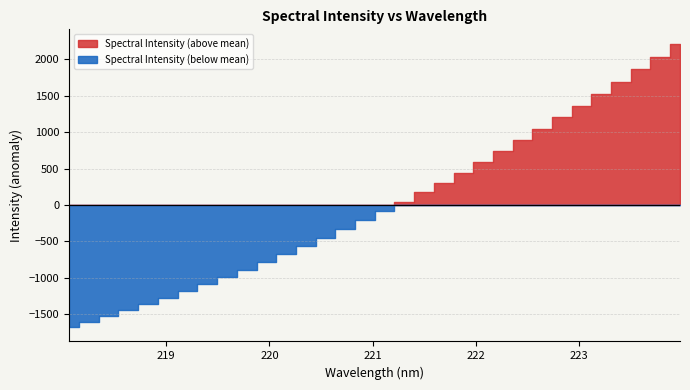

Which has a higher value, 219.589 or 218.442?

219.589